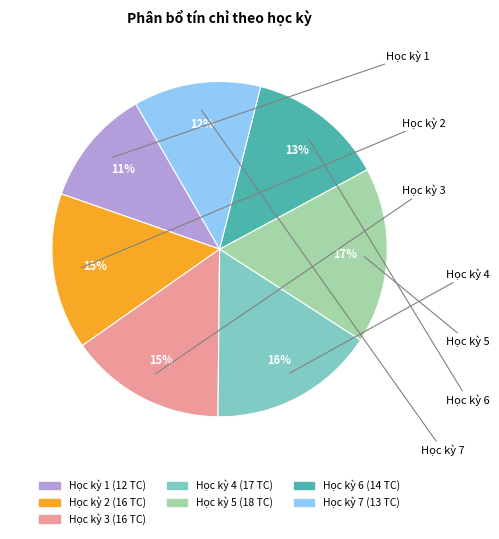

True or false: Học kỳ 2 accounts for 4% of the total.

False